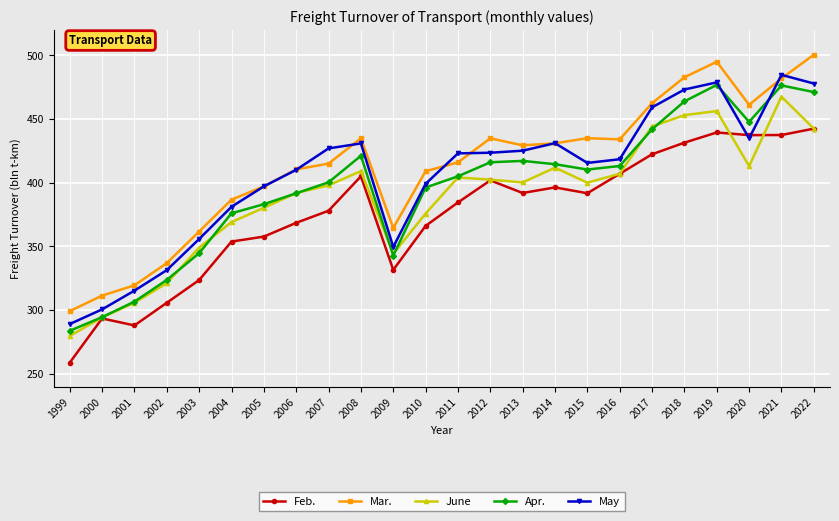

Between which two adjacent categories do May and Feb. first intersect?

2019 and 2020